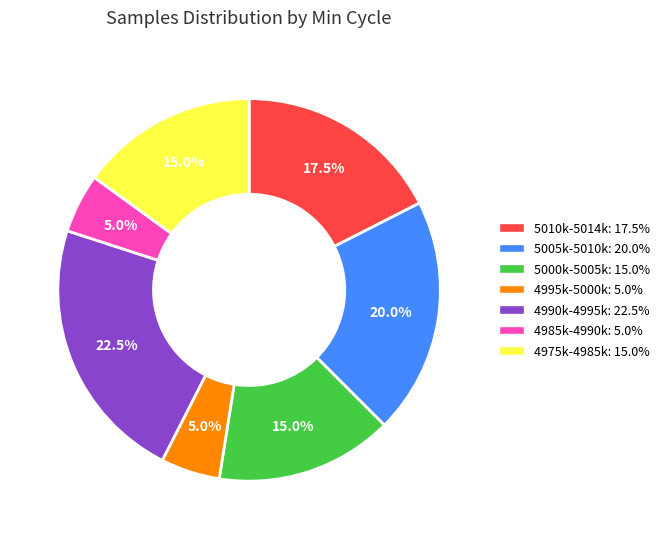

Is there a majority slice in this chart?

No